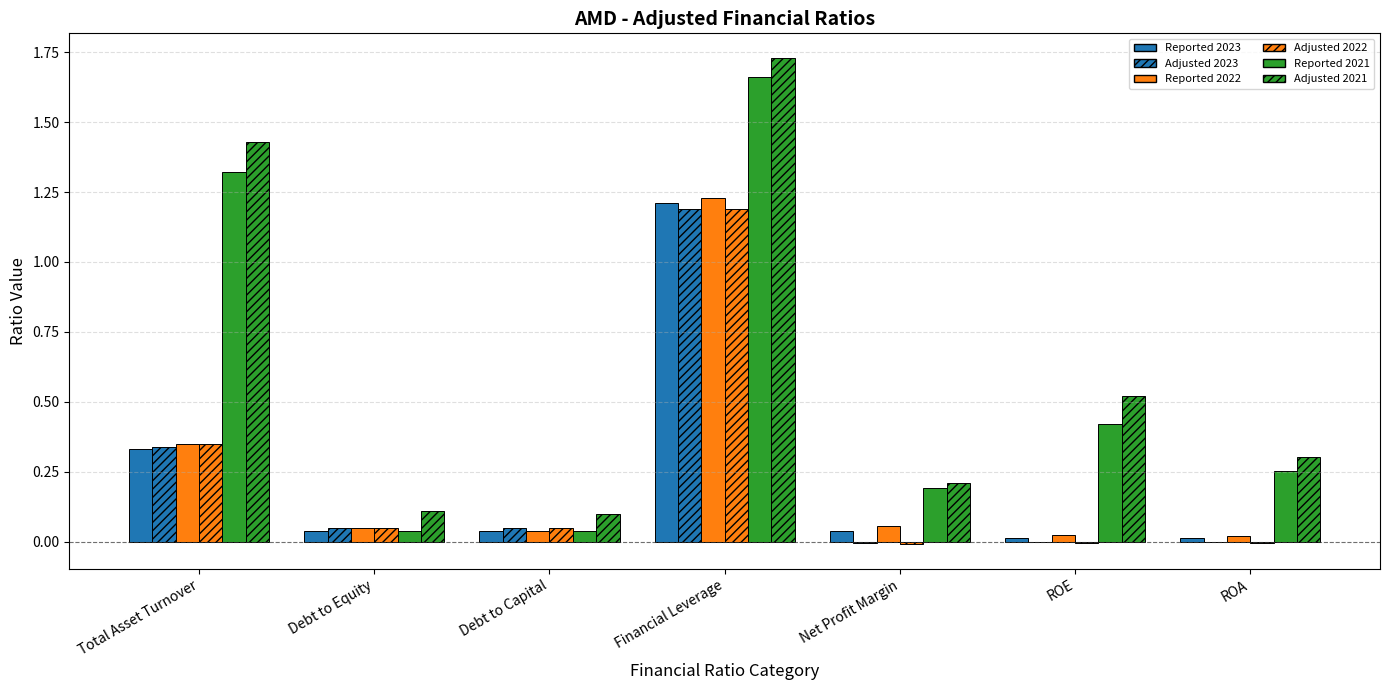

What is the label of the 1st bar from the left?

Total Asset Turnover